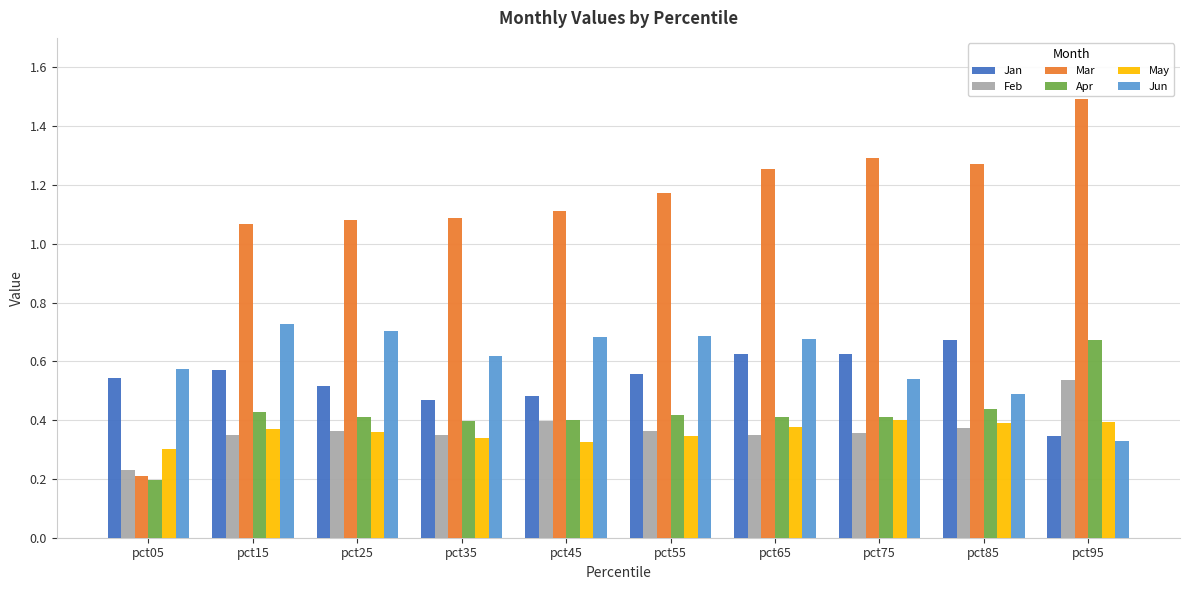

Rank the series at pct85 from highest to lowest value.

Mar, Jan, Jun, Apr, May, Feb